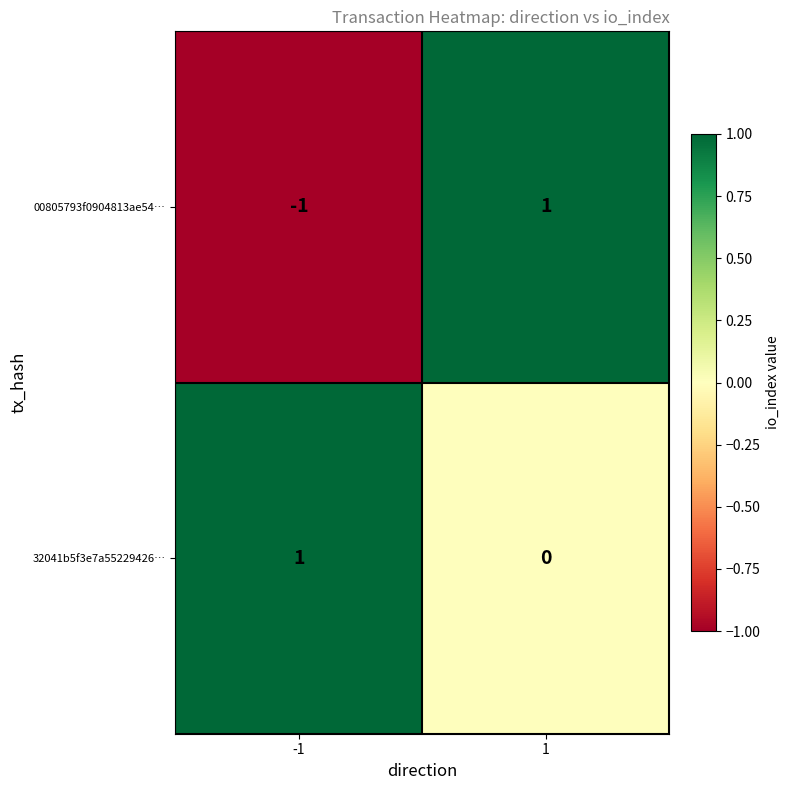

Is it true that 32041b5f3e7a55229426… equals 1 at 1?

False